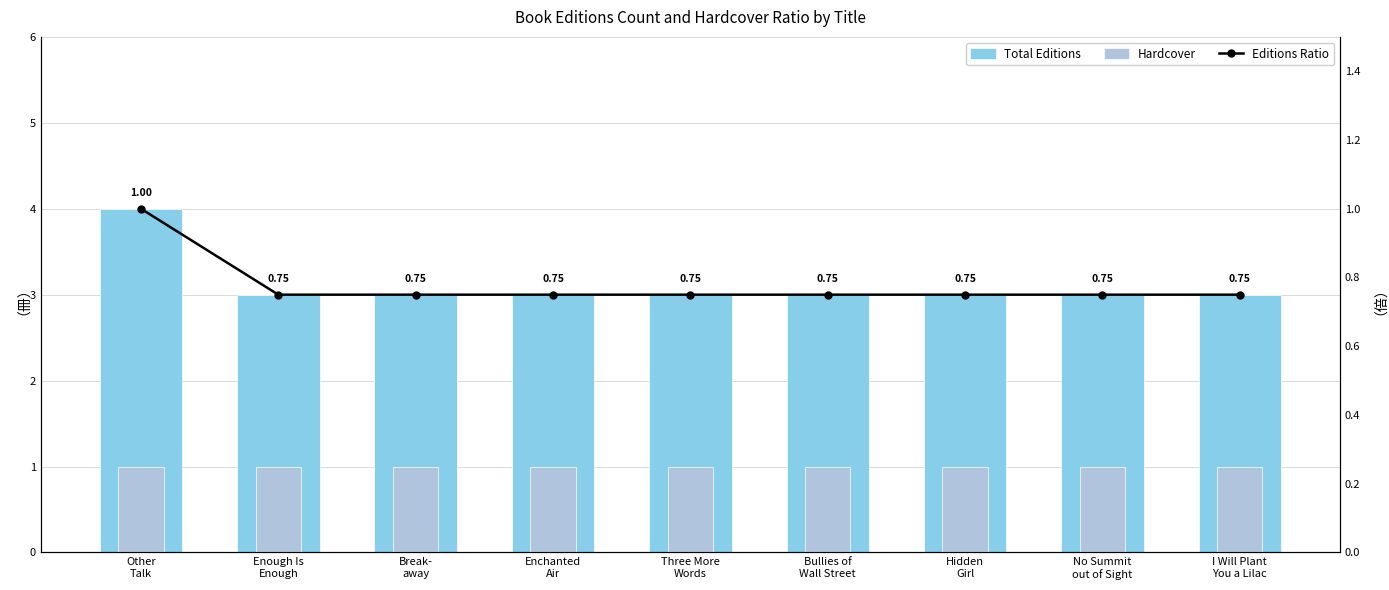

What is the maximum value shown in the chart?

4.0